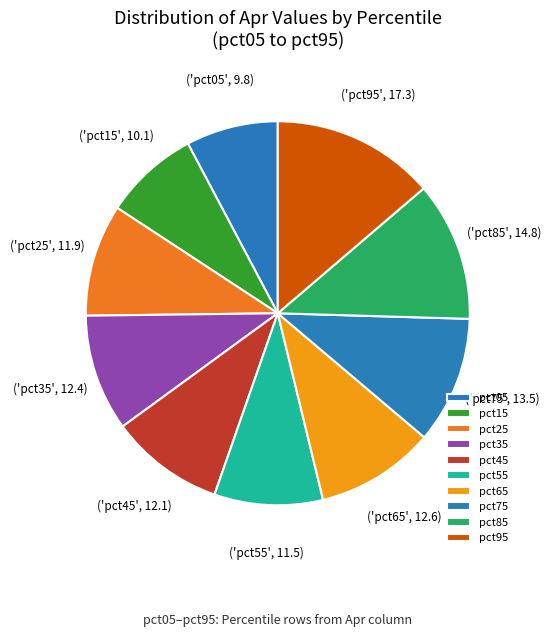

Which category has the biggest portion of the pie?

pct95